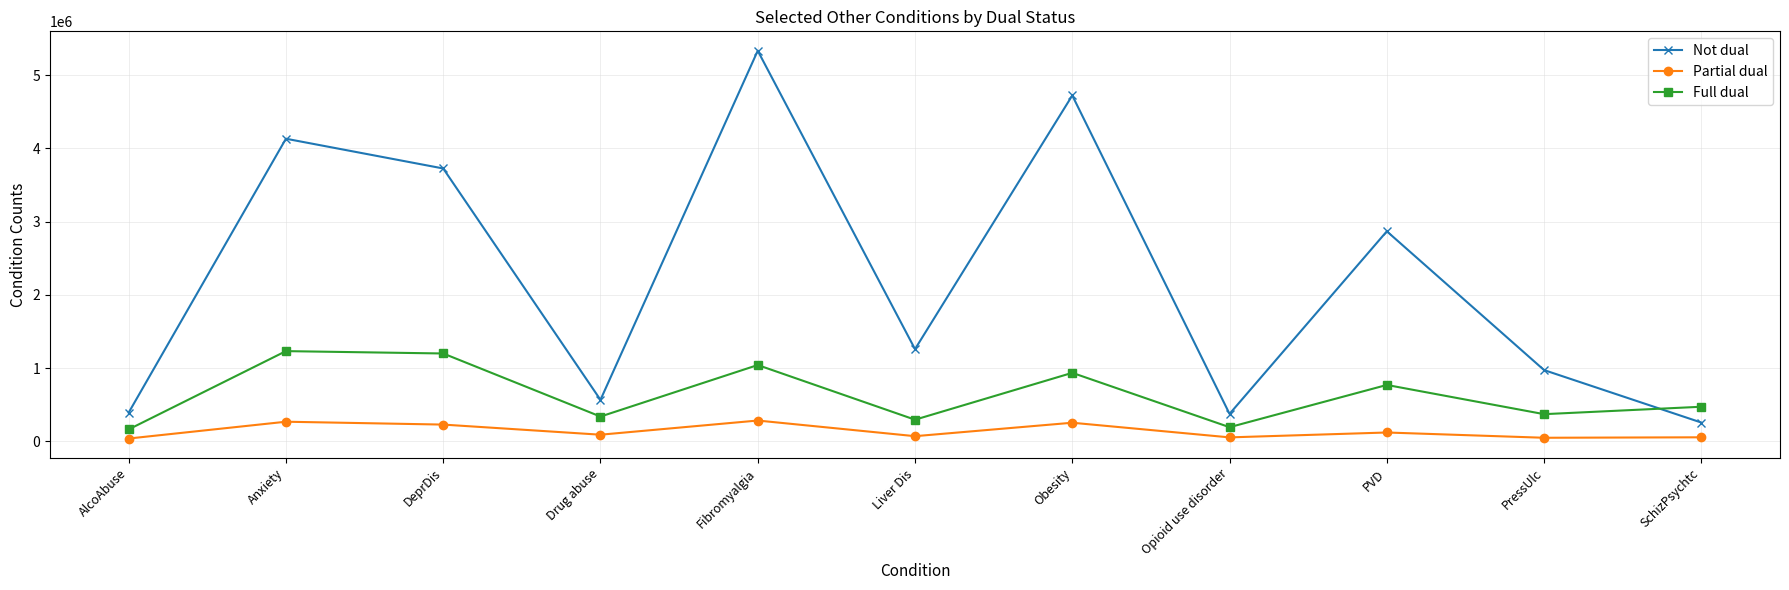

At which label is Not dual closest to 2794454?

PVD